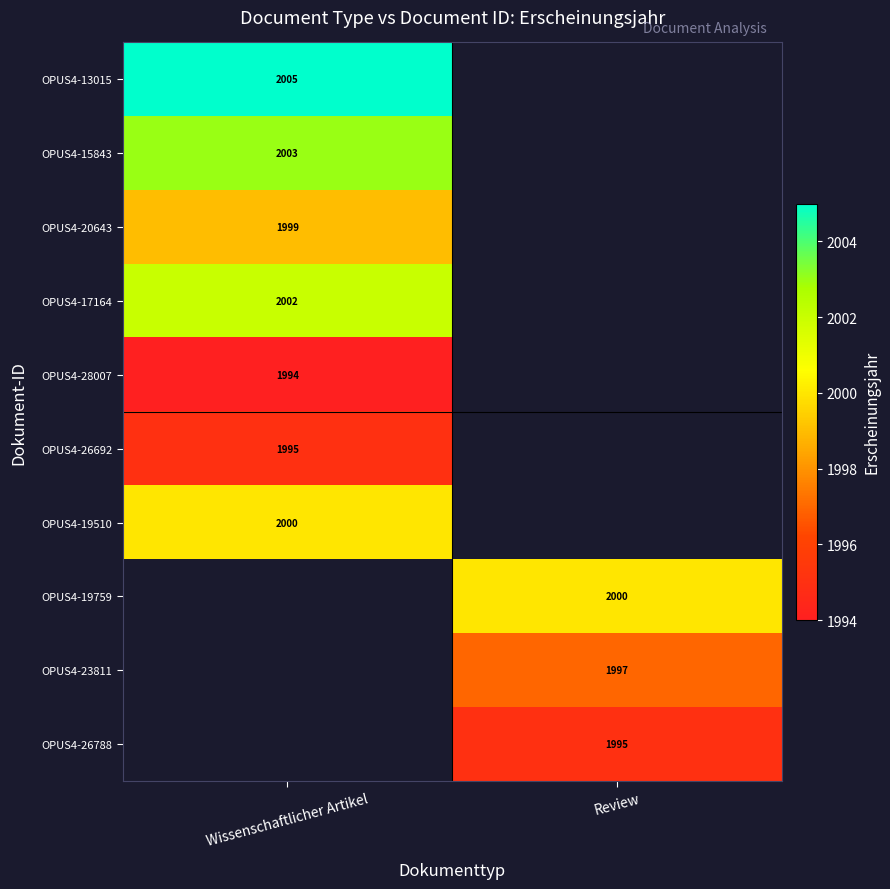

What is the minimum value shown in the chart?

1994.0